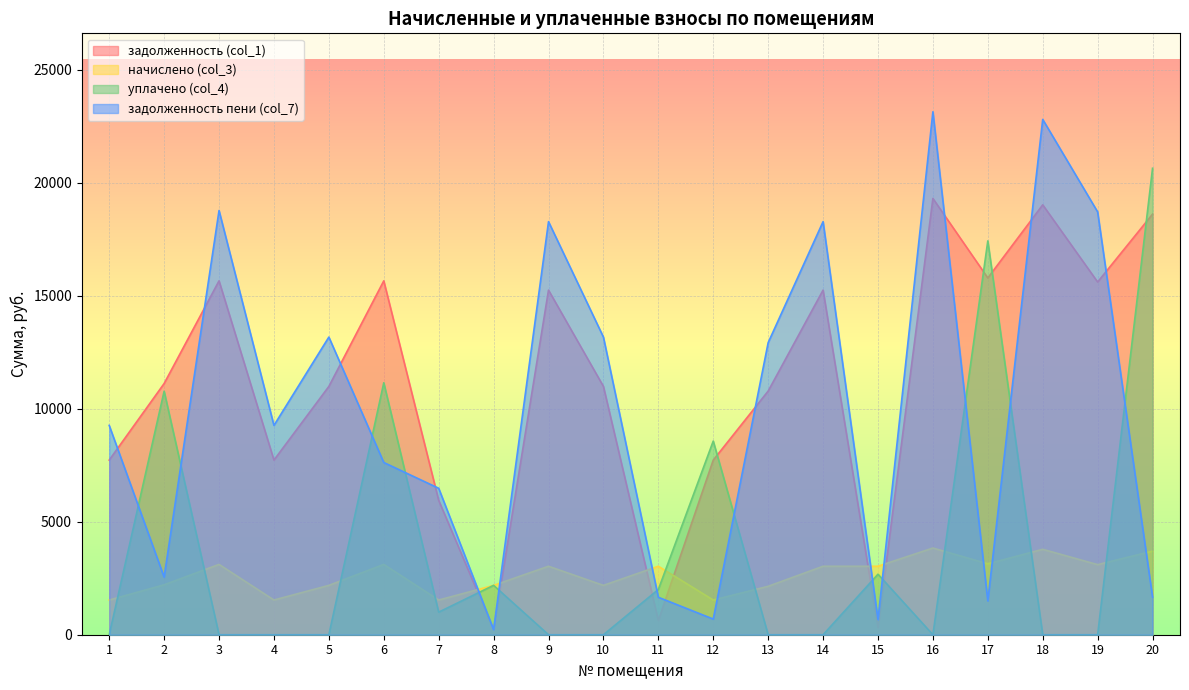

At which category is the sum across all series the highest?

16